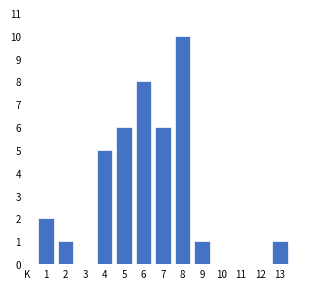

Reading right to left, what are all the values shown in this chart?

13=1	12=0	11=0	10=0	9=1	8=10	7=6	6=8	5=6	4=5	3=0	2=1	1=2